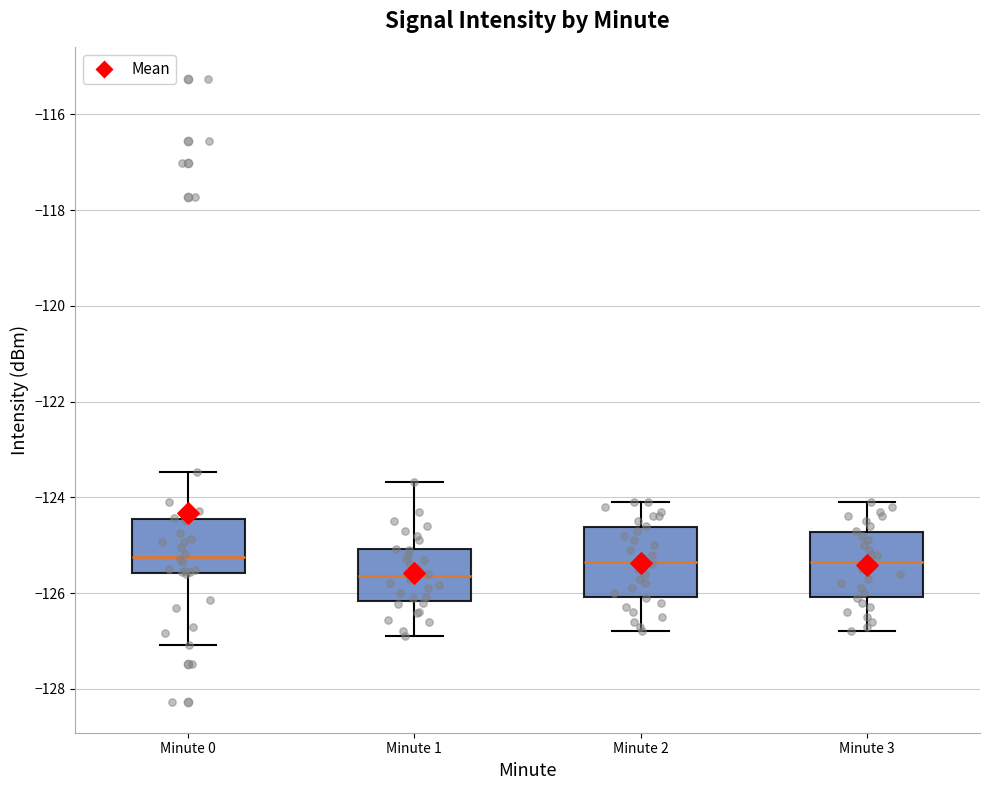

Where does the lower whisker of the box for Minute 2 end on the y-axis? The values are not printed on the chart, so give them approximately, as read against the axis.

-126.8